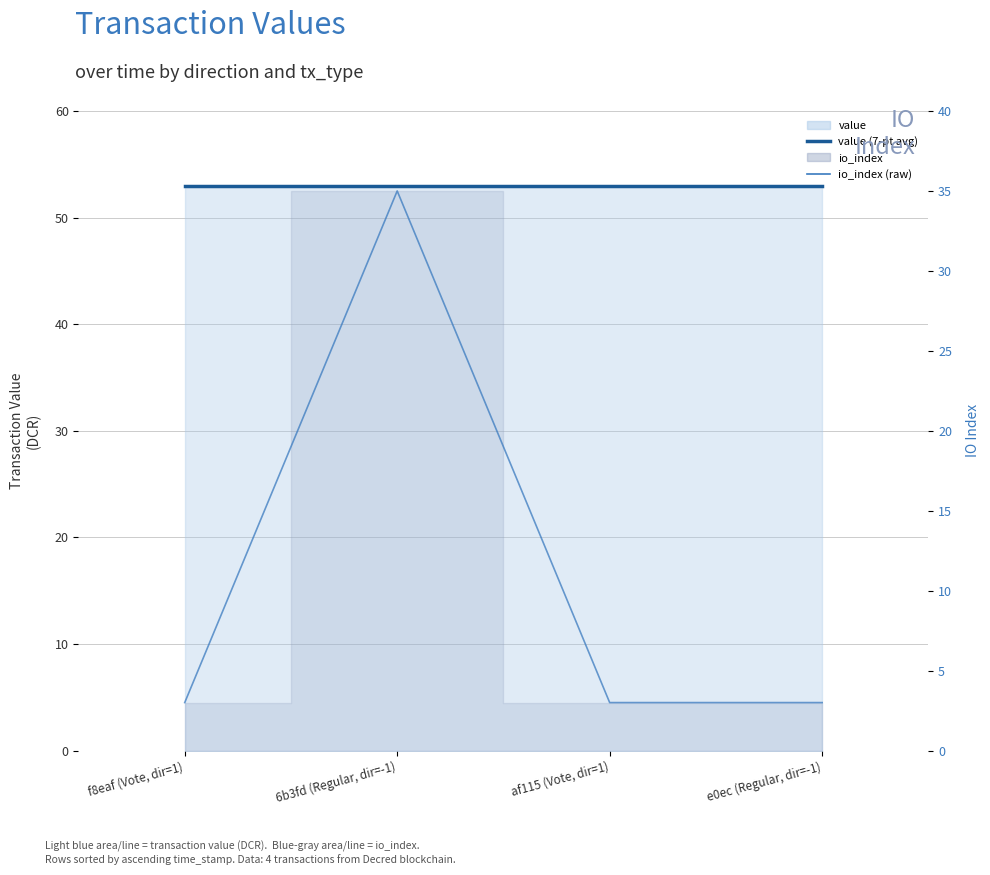

Does the chart display data point markers on the line(s)?

No